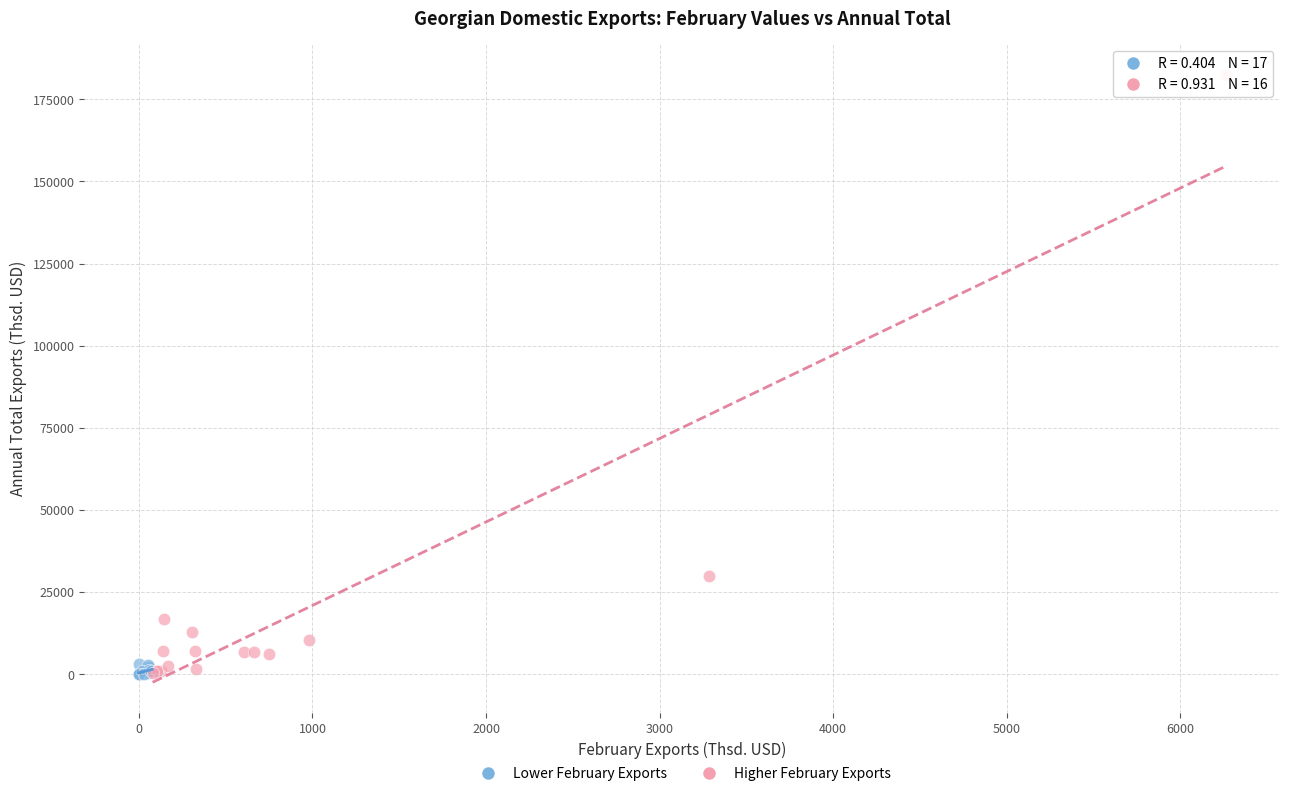

Which series has the largest Y range (max minus min)?

Higher February Exports